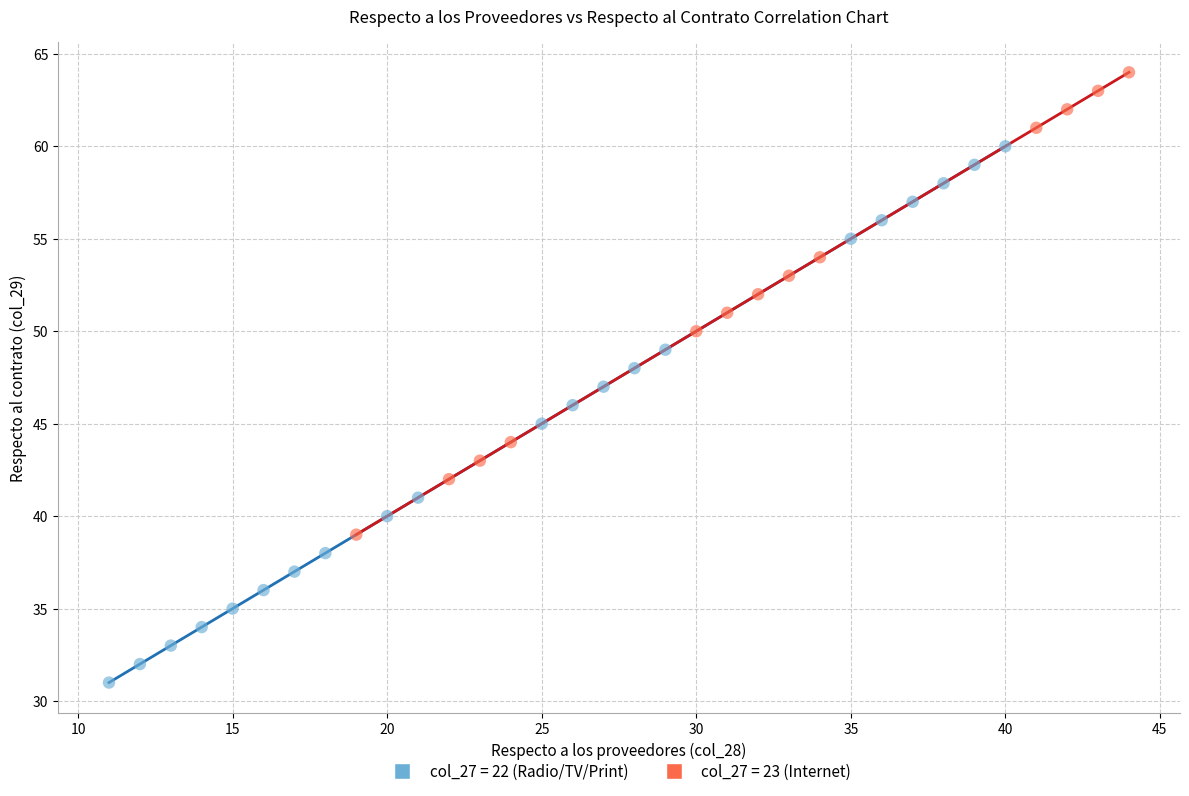

Which series has the largest Y range (max minus min)?

col_27 = 22 (Radio/TV/Print)